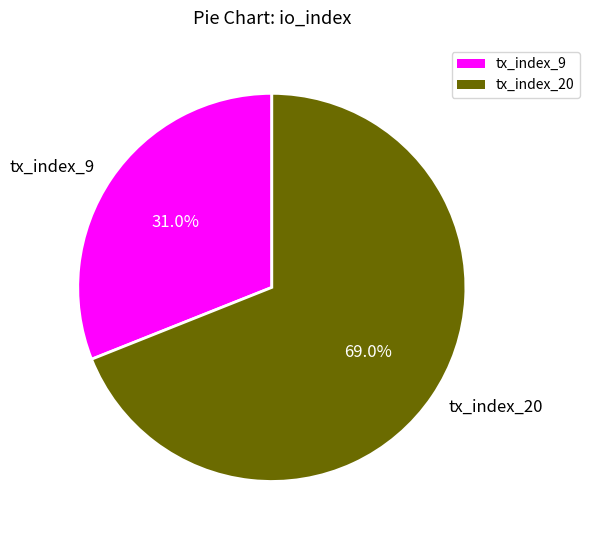

Which slice is the largest?

tx_index_20